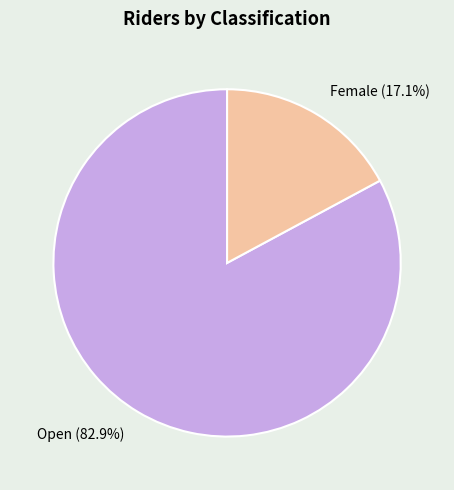

Which slice is the largest?

Open (82.9%)